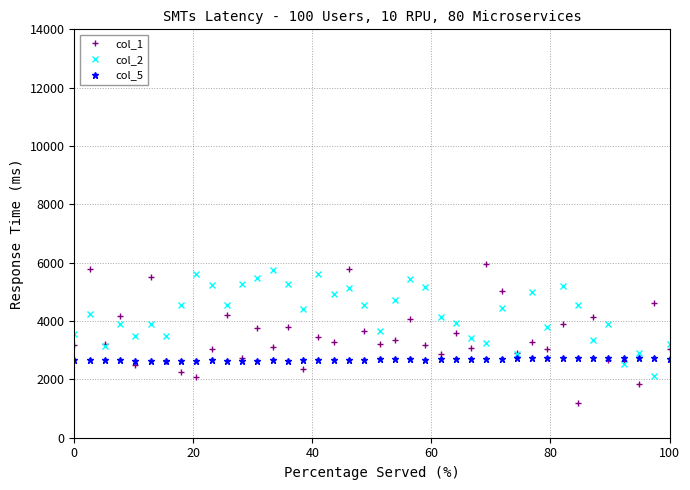

What is the difference between the maximum and second lowest values in the col_1 series?

4132.0